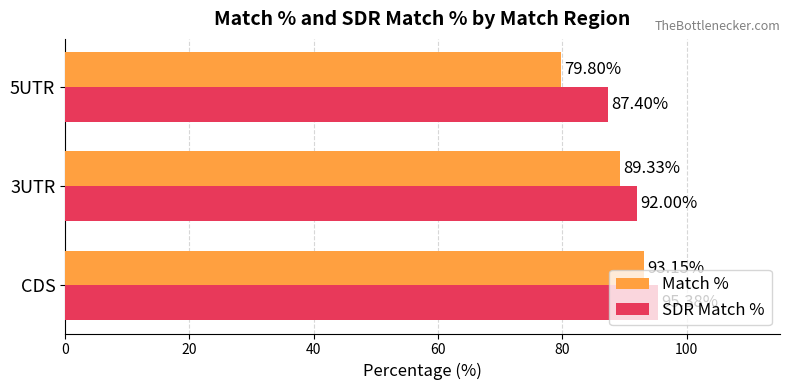

What is the sum of all Match % values?

262.3